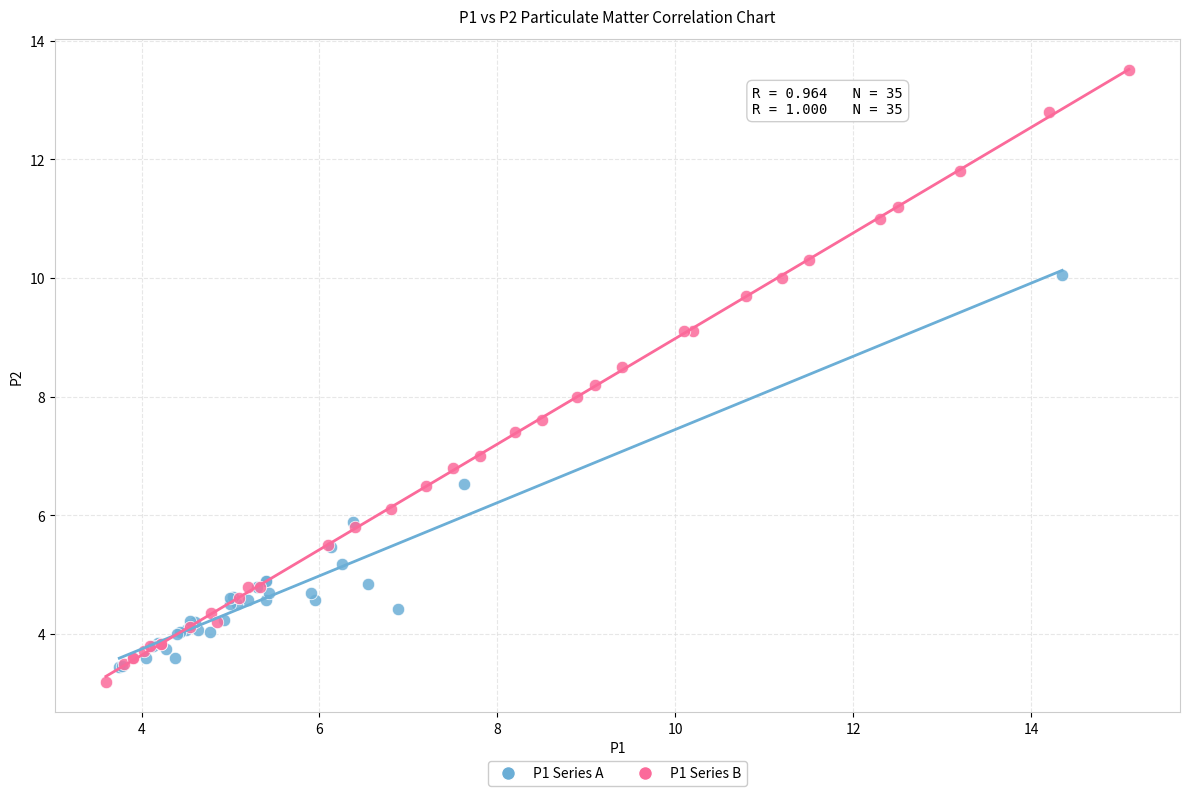

Which series contains the highest Y value?

P1 Series B